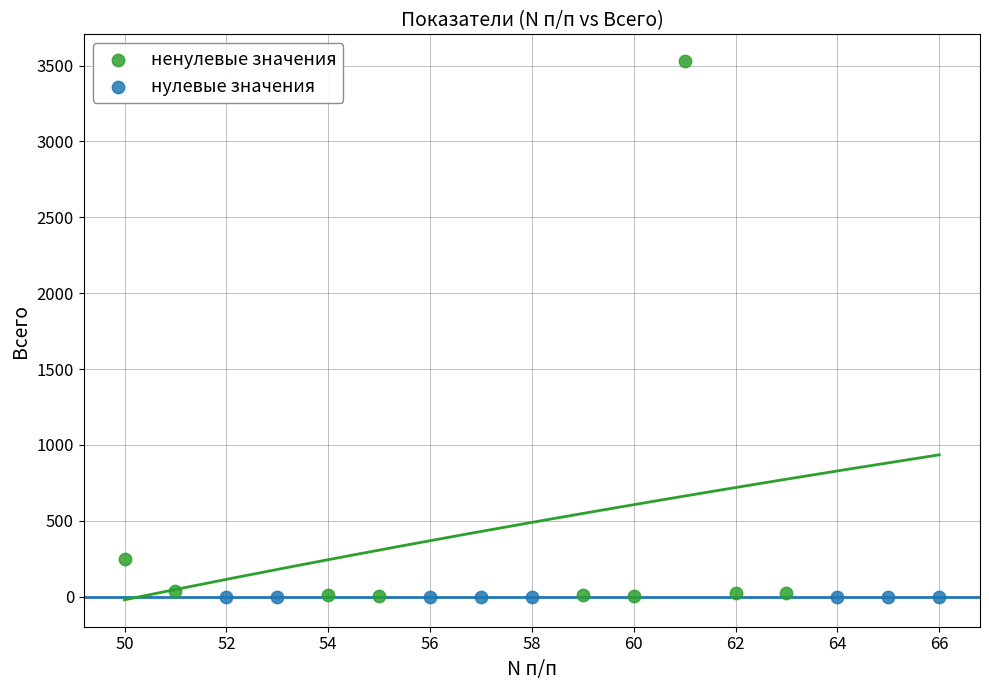

What are all the series names shown in the legend?

ненулевые значения, нулевые значения